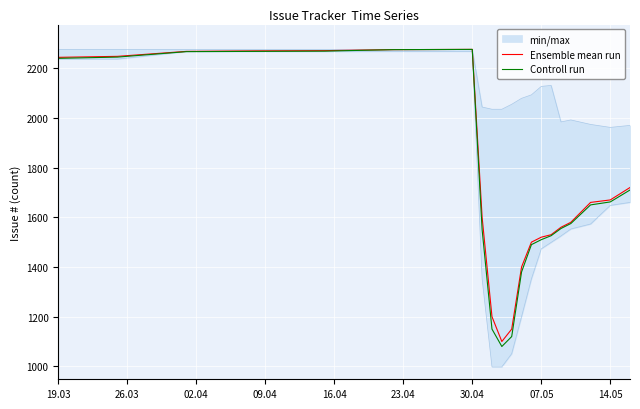

What value does the Ensemble mean run series have at 07.05, to the nearest 10?

1520